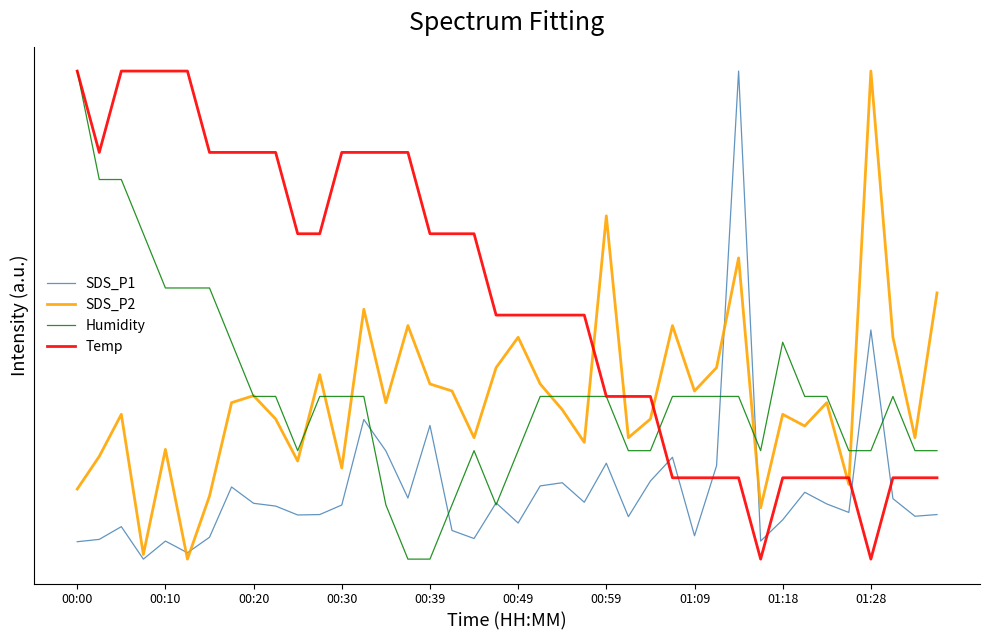

Is this an area chart (filled region under the line)?

No